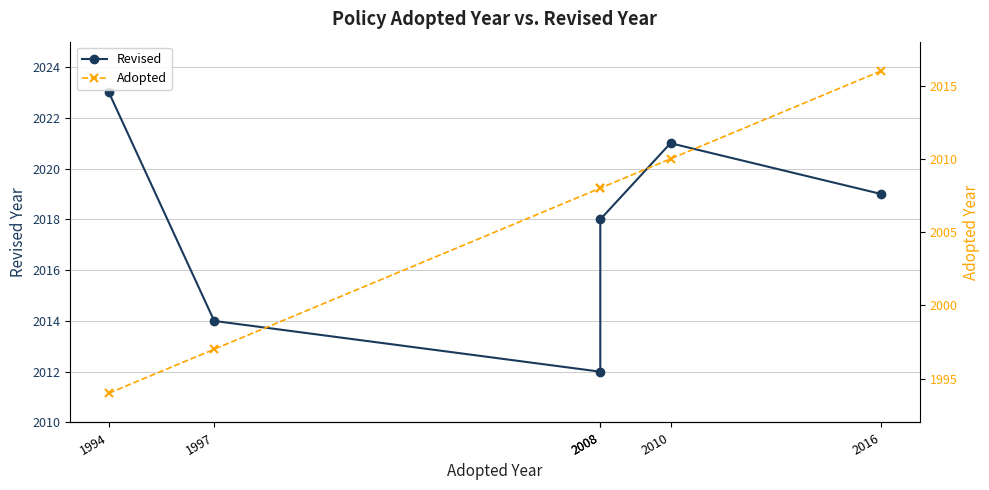

The Adopted series shows 3427 at 2016. True or false?

False